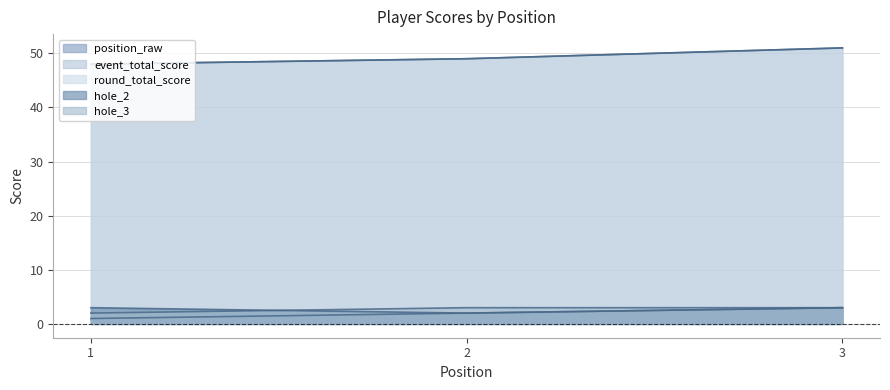

What are all the series names shown in the legend?

position_raw, event_total_score, round_total_score, hole_2, hole_3